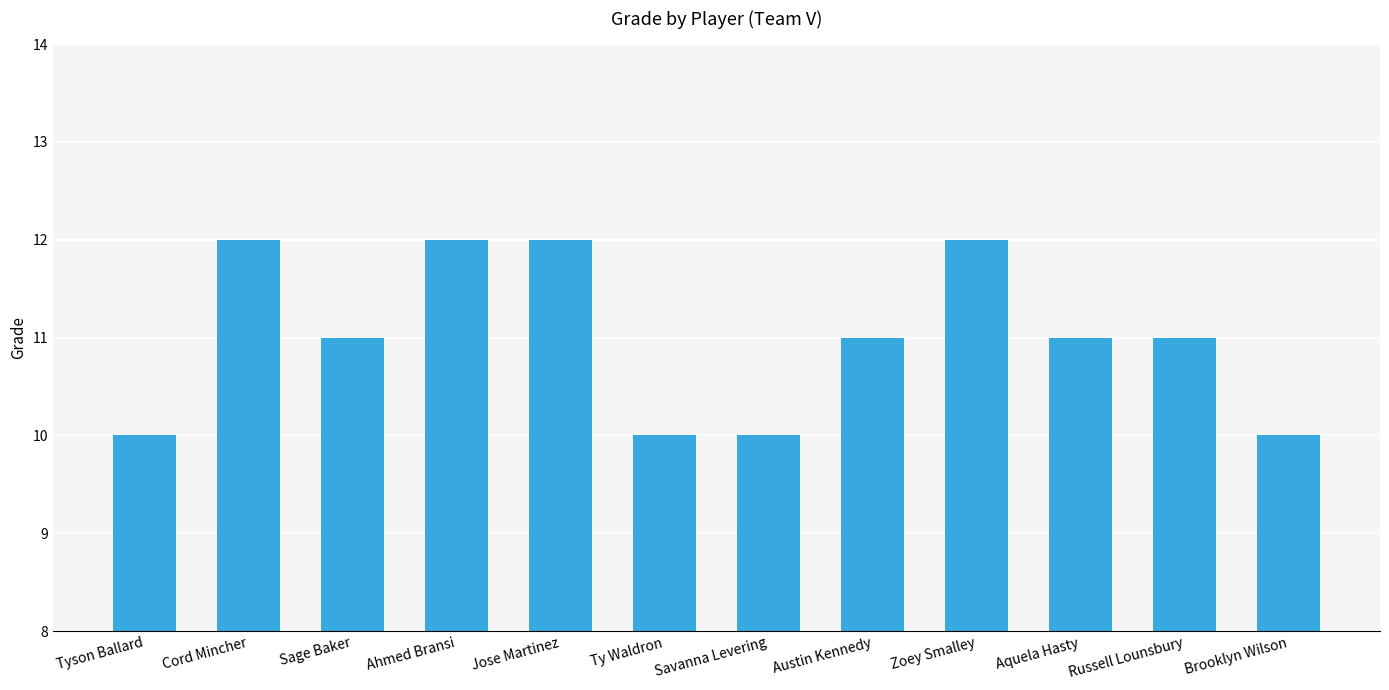

The chart shows a value of 11 at Austin Kennedy. True or false?

True